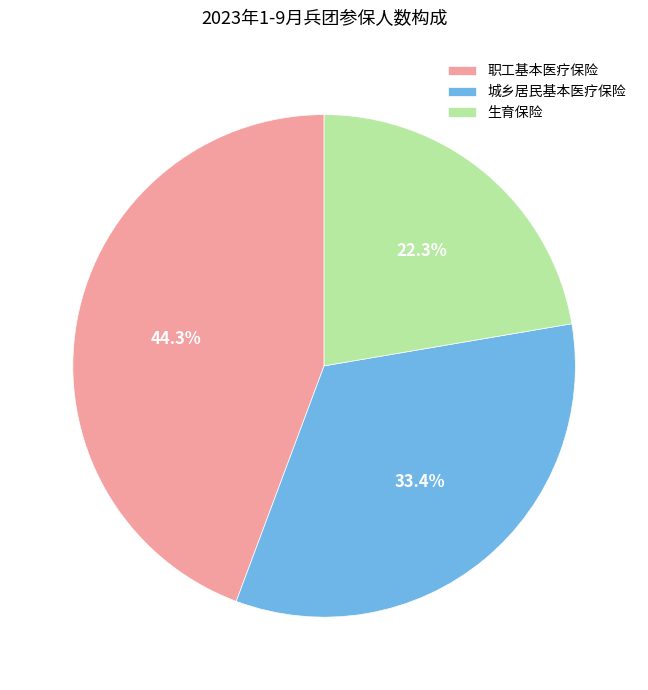

Is 职工基本医疗保险 the majority of the pie?

No